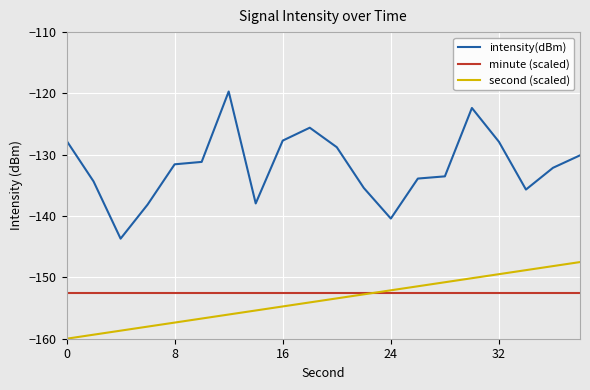

True or false: minute (scaled) and intensity(dBm) cross at least once.

False